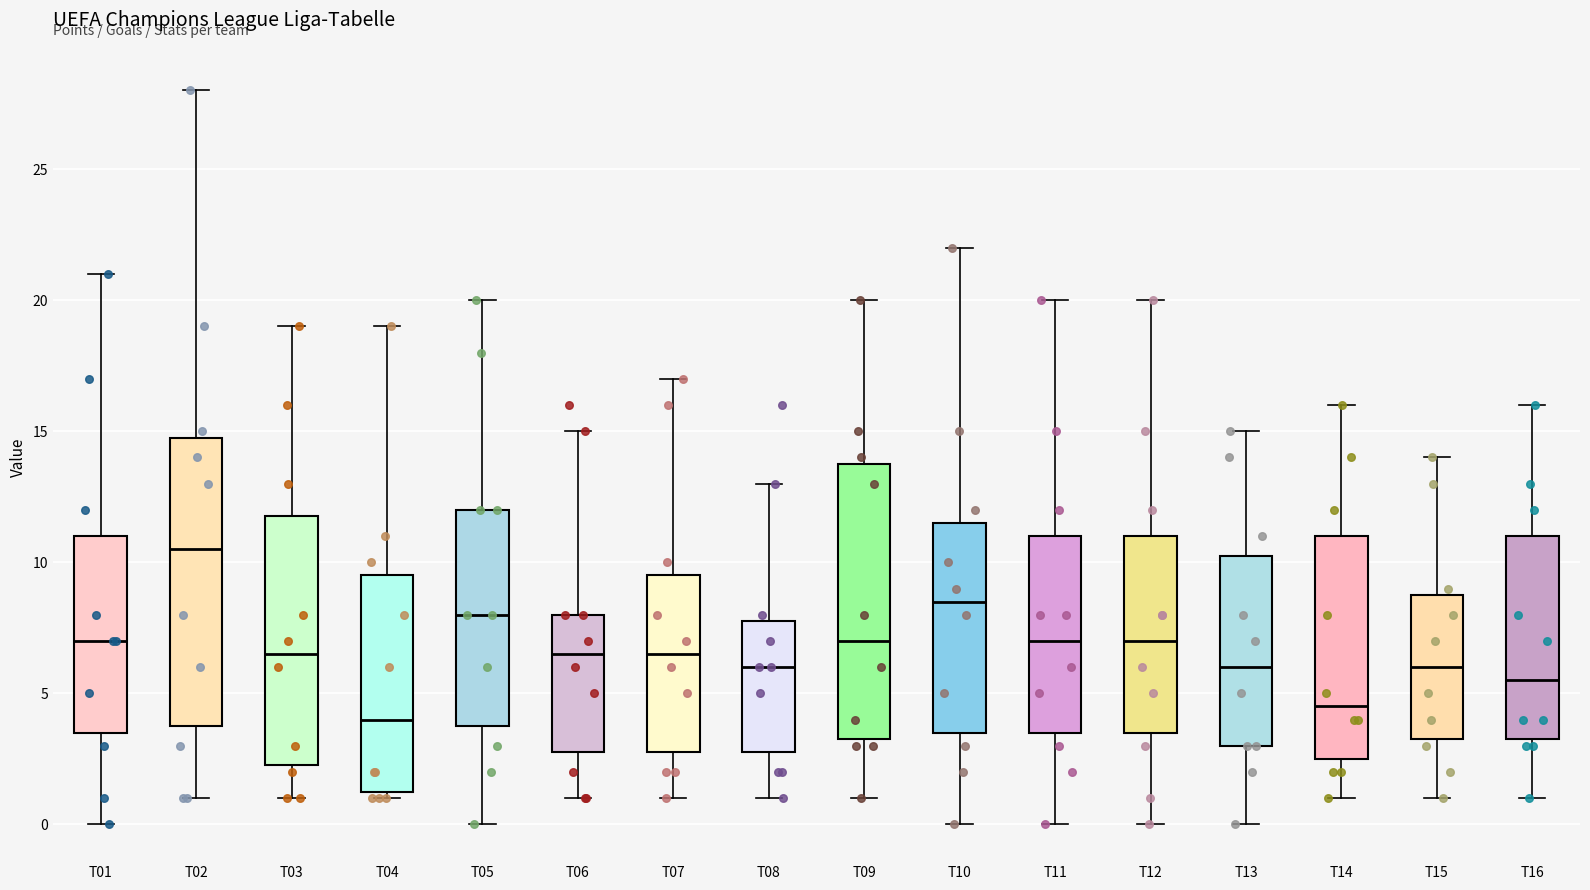

Comparing the boxes themselves (not the whiskers), which one is the tallest?

T02